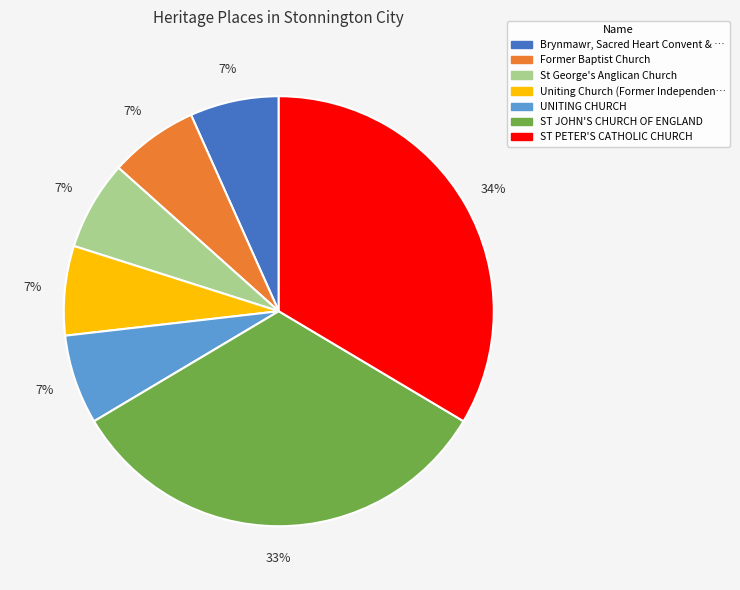

How many segments does this pie chart have?

7